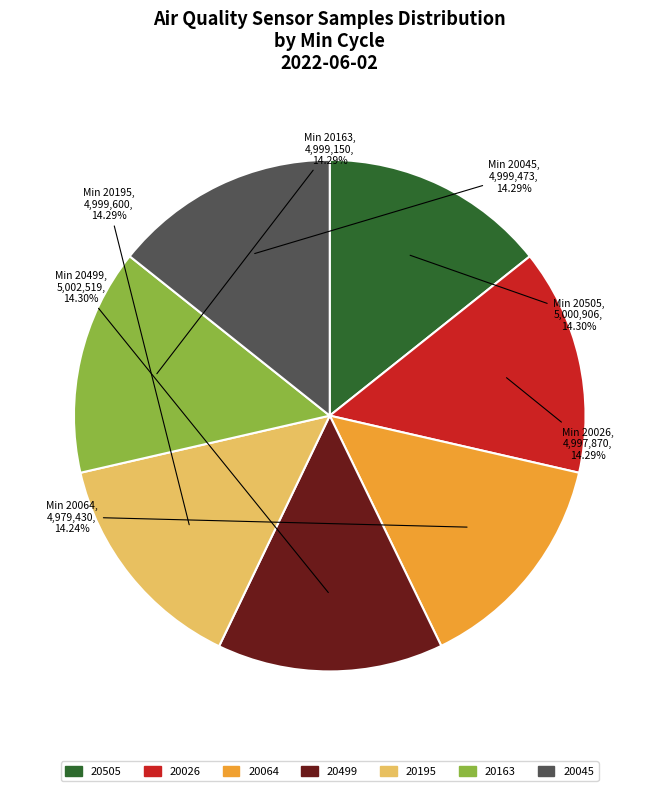

Is the sum of 20499 and 20163 greater than half?

No